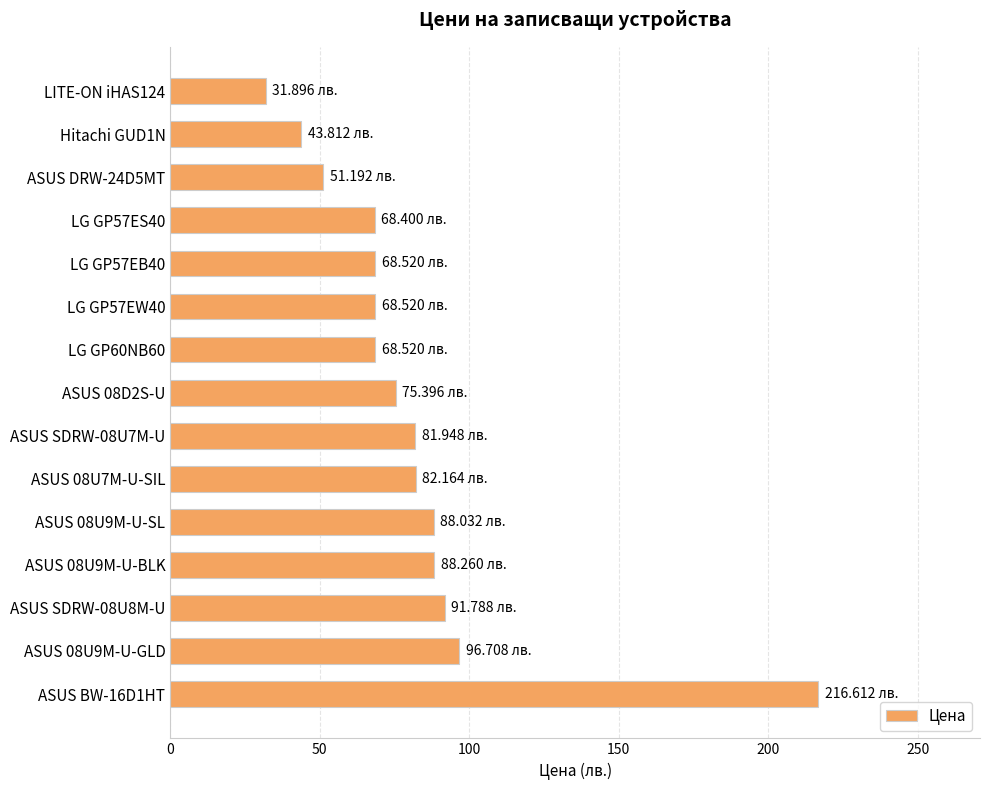

What is the change in value from LG GP60NB60 to ASUS 08U7M-U-SIL?

+13.6